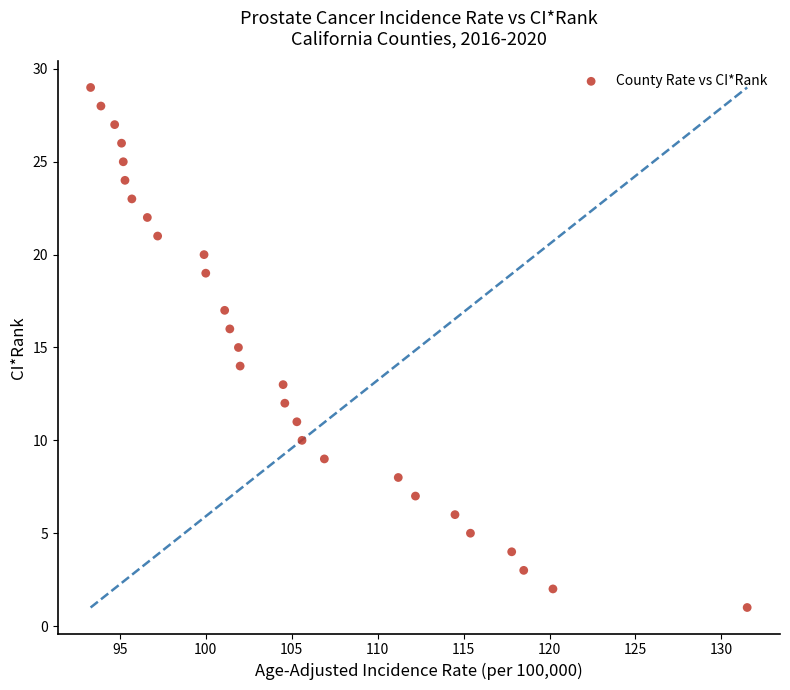

What is the range of Y values (max minus min)?

28